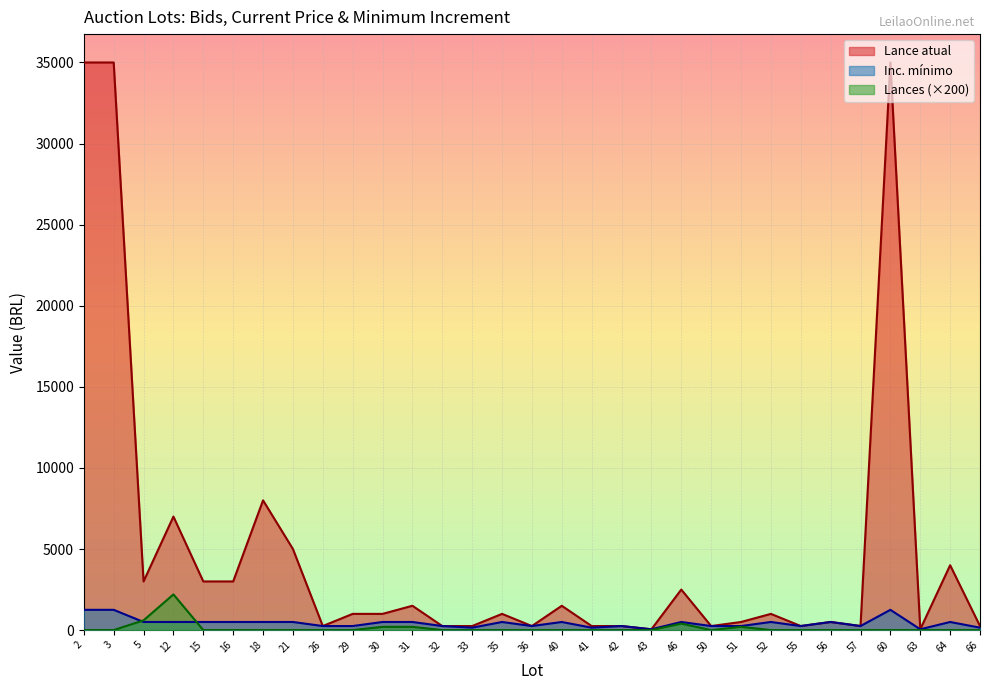

Does the chart display data point markers on the line(s)?

No